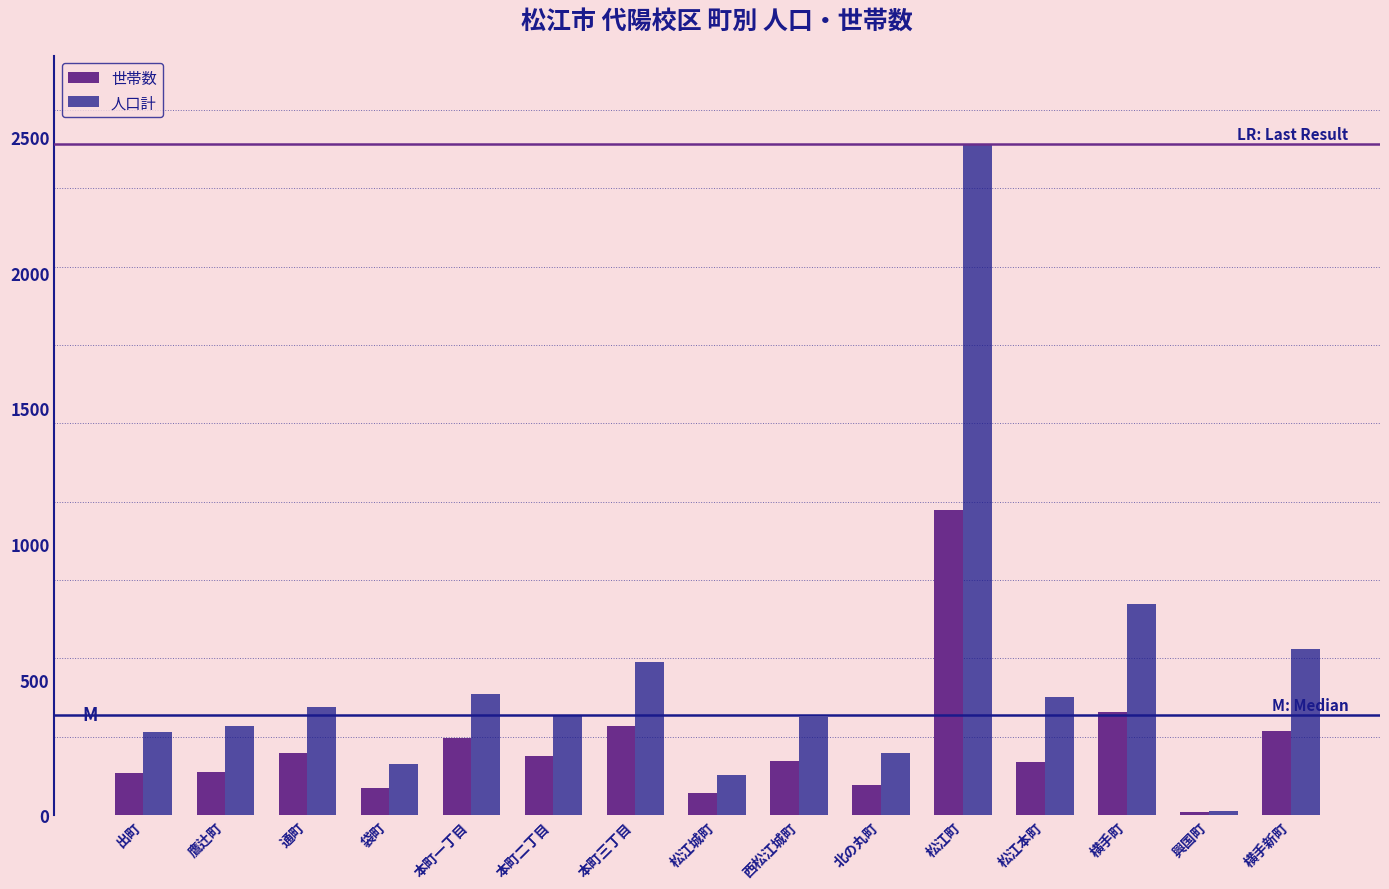

How many series are shown in this chart?

2